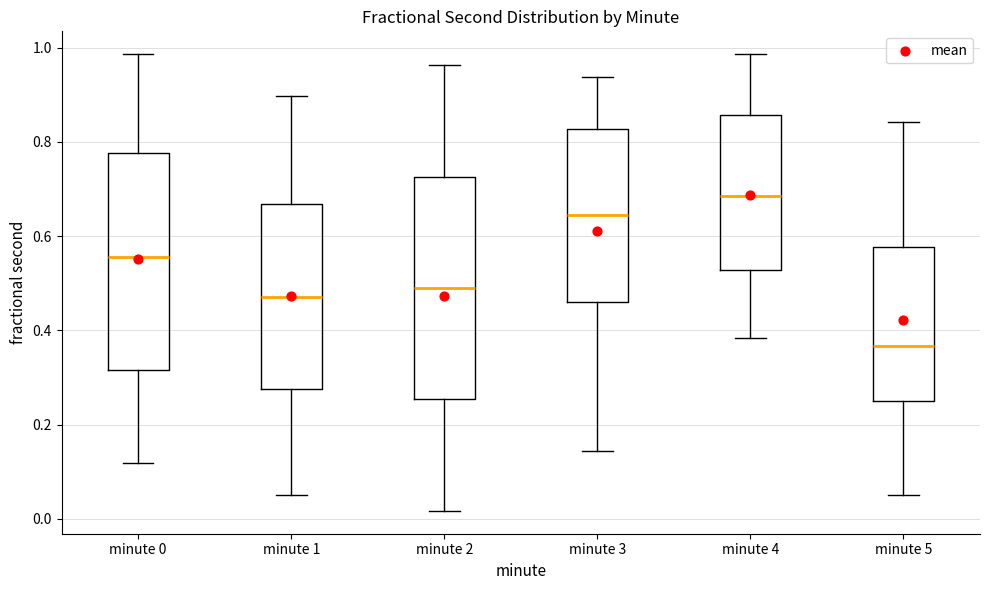

Which box has the lowest median line?

minute 5